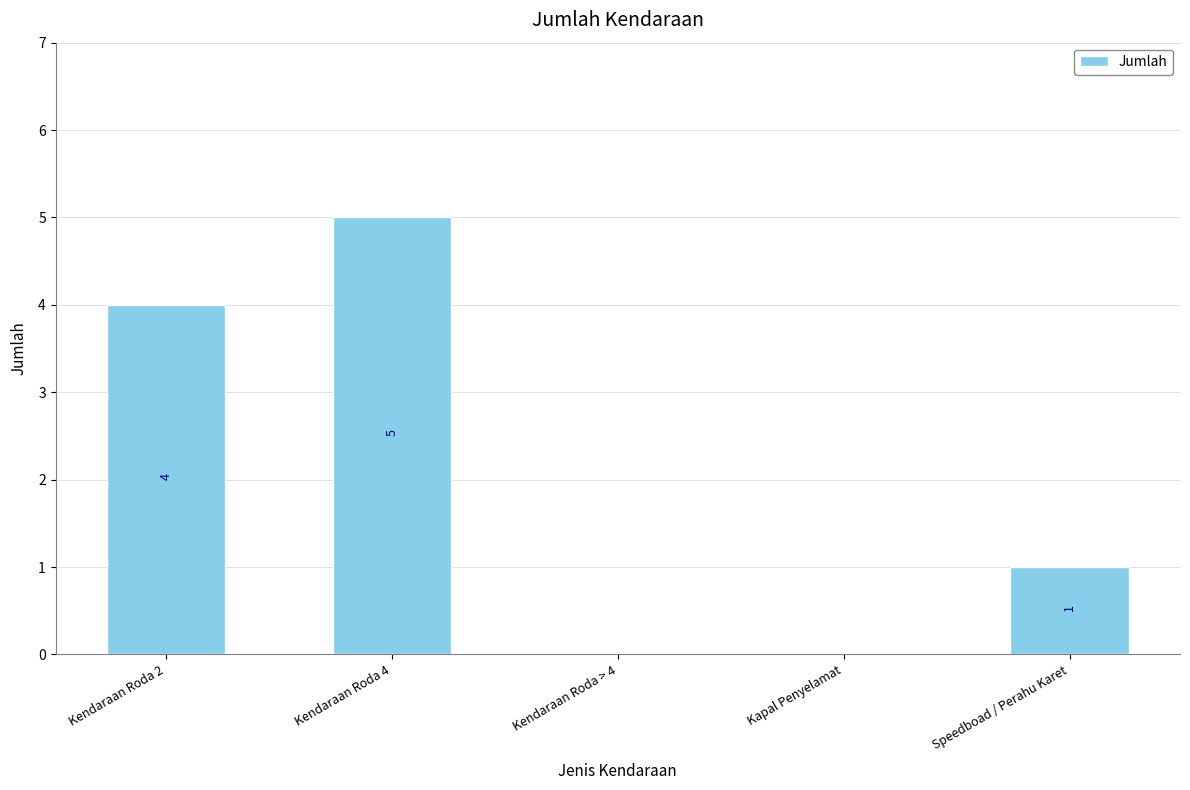

At which label is the value closest to 2?

Speedboad / Perahu Karet